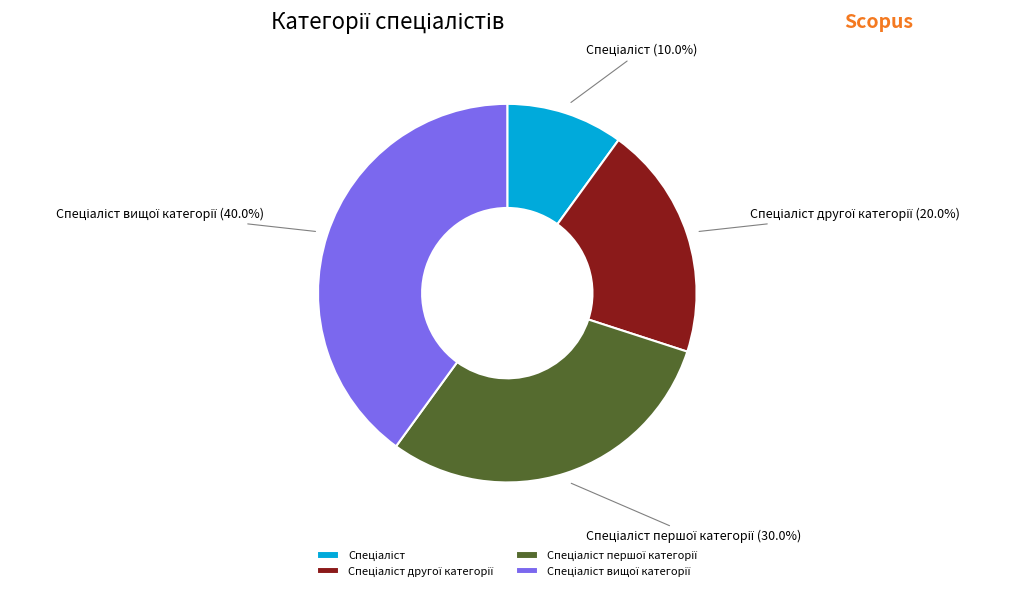

Is there a majority slice in this chart?

No